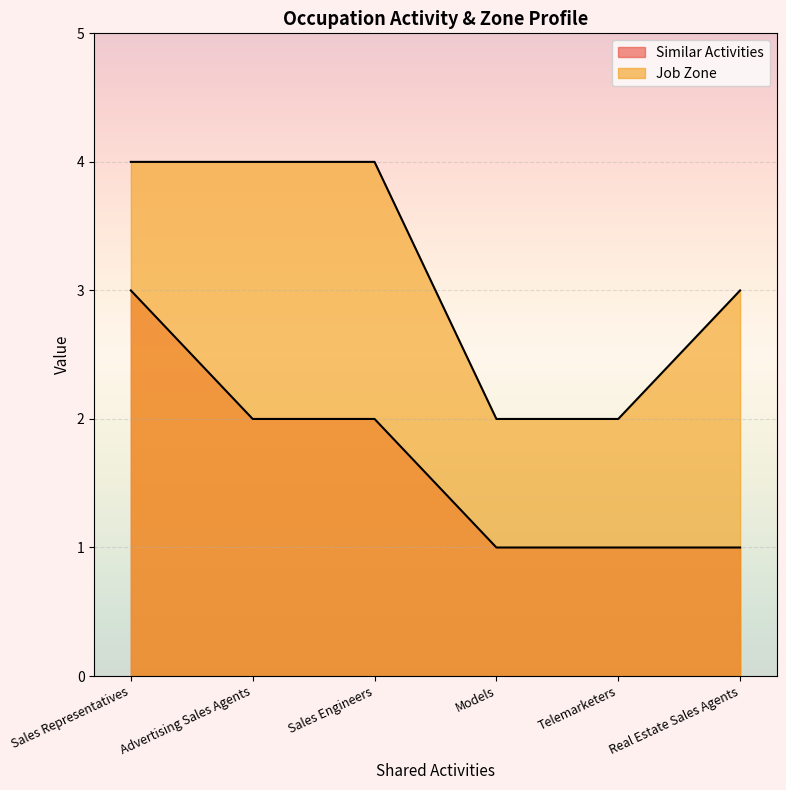

True or false: Similar Activities has a value of 2 at Real Estate Sales Agents.

False